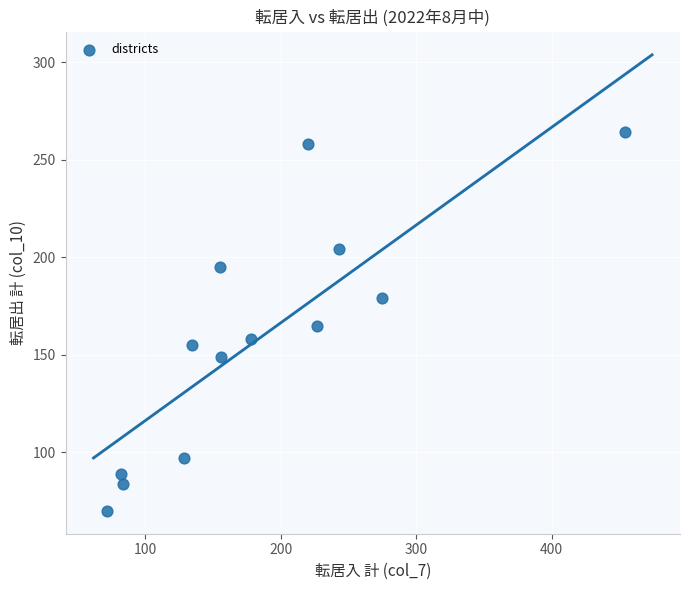

What is the range of X values (max minus min)?

382